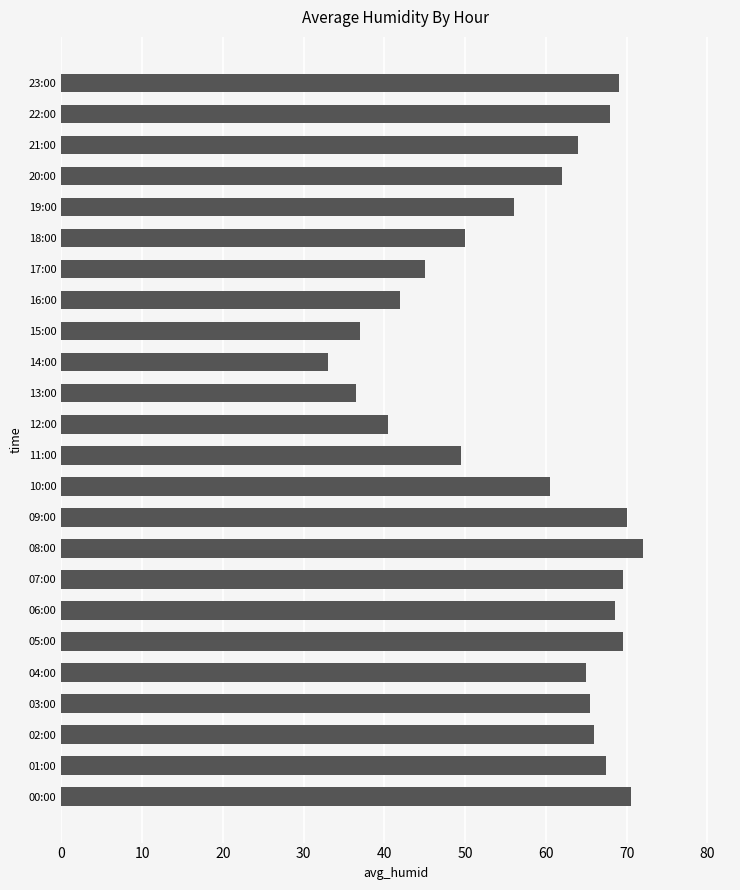

What is the average value?

58.2